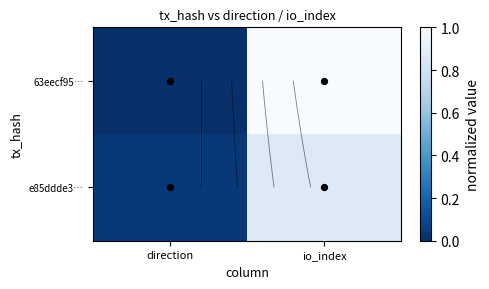

What is the sum of the e85ddde3… values at io_index and direction?

0.9